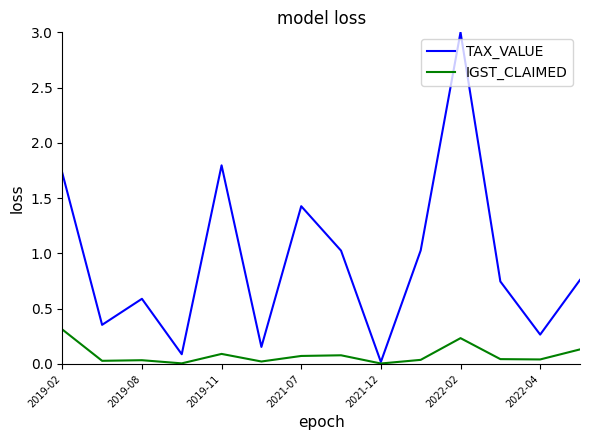

Which series has the largest range (max minus min)?

TAX_VALUE